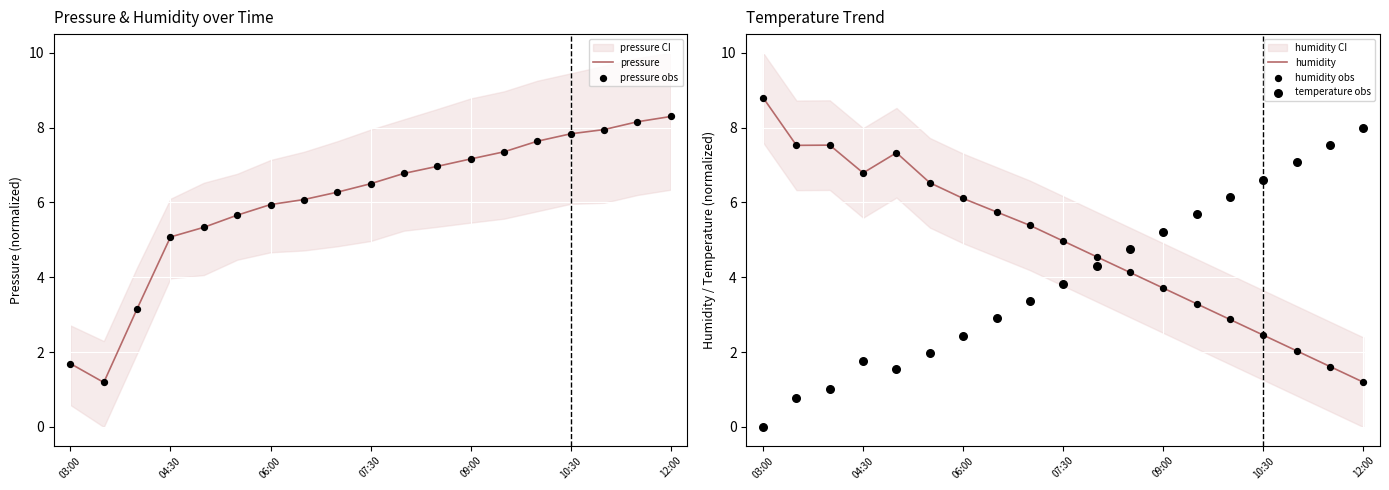

The value of humidity at 07:30 is 5.0. True or false?

True